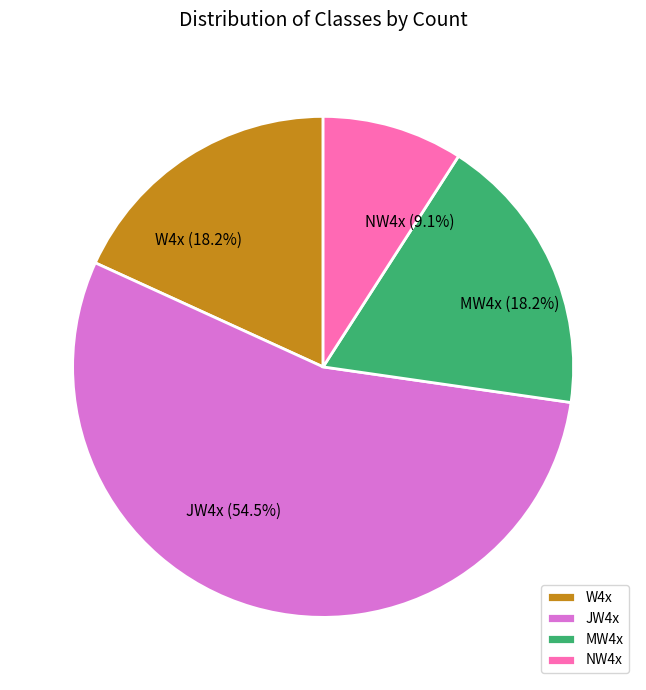

The JW4x slice represents 60% of the pie. True or false?

False